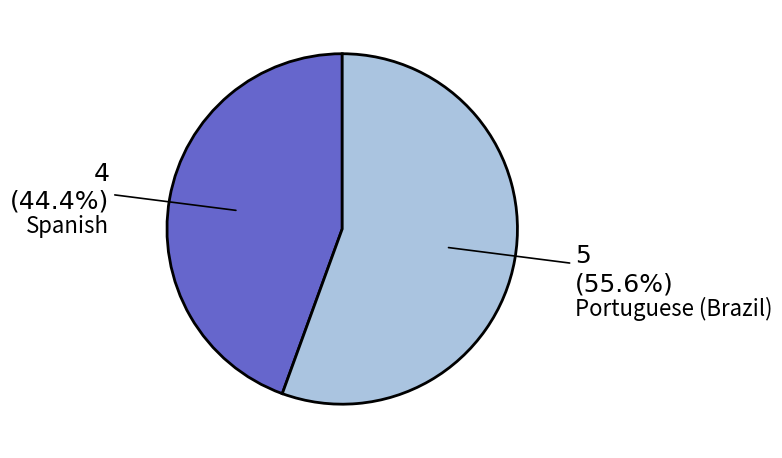

Is the sum of Portuguese (Brazil) and Spanish greater than half?

Yes